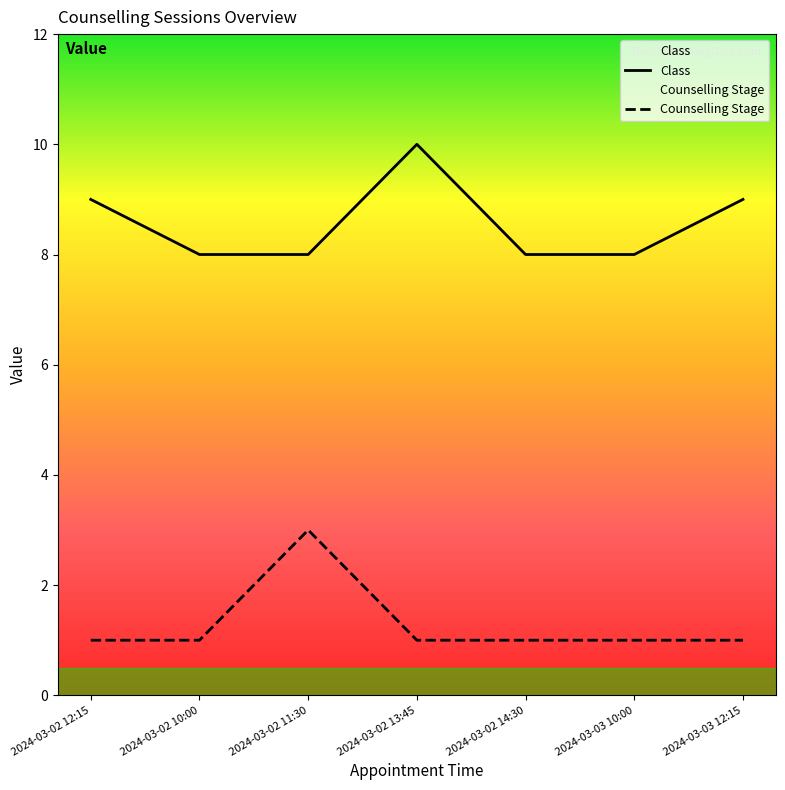

What is the label of the 7th point from the left?

2024-03-03 12:15